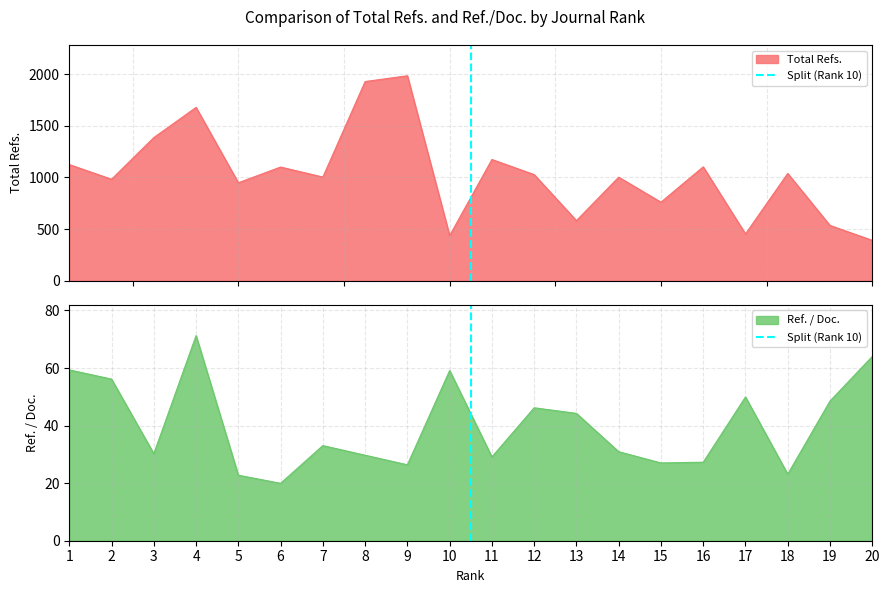

The Ref. / Doc. series shows 26.4 at 9. True or false?

True